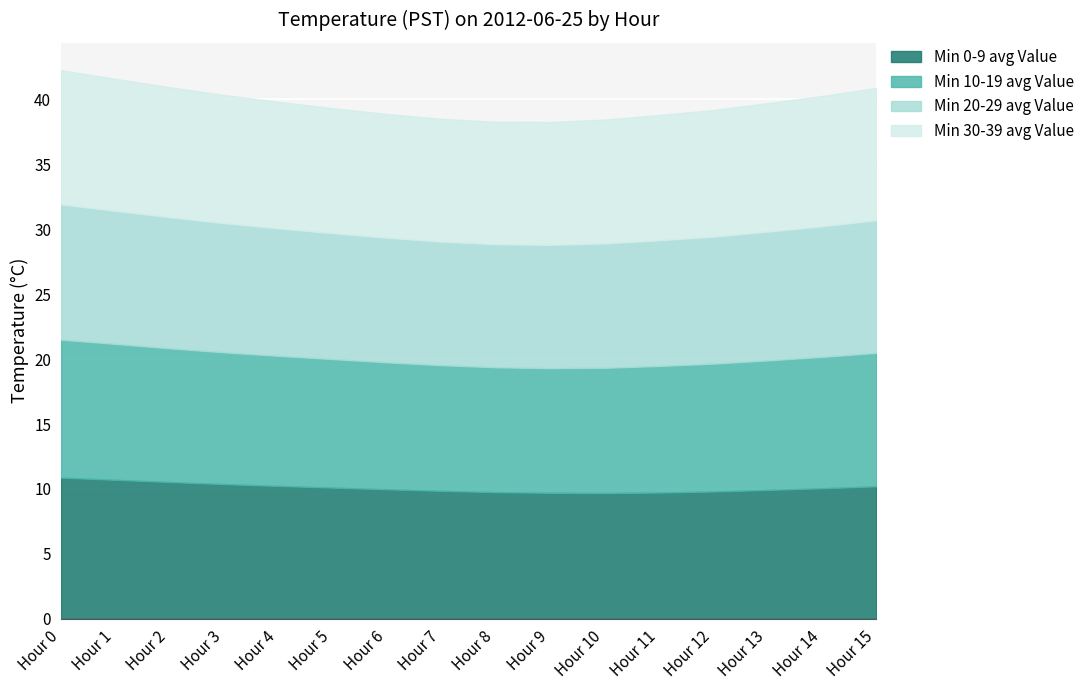

What is the sum of the Min 20-29 avg Value values at Hour 2 and Hour 5?

19.8